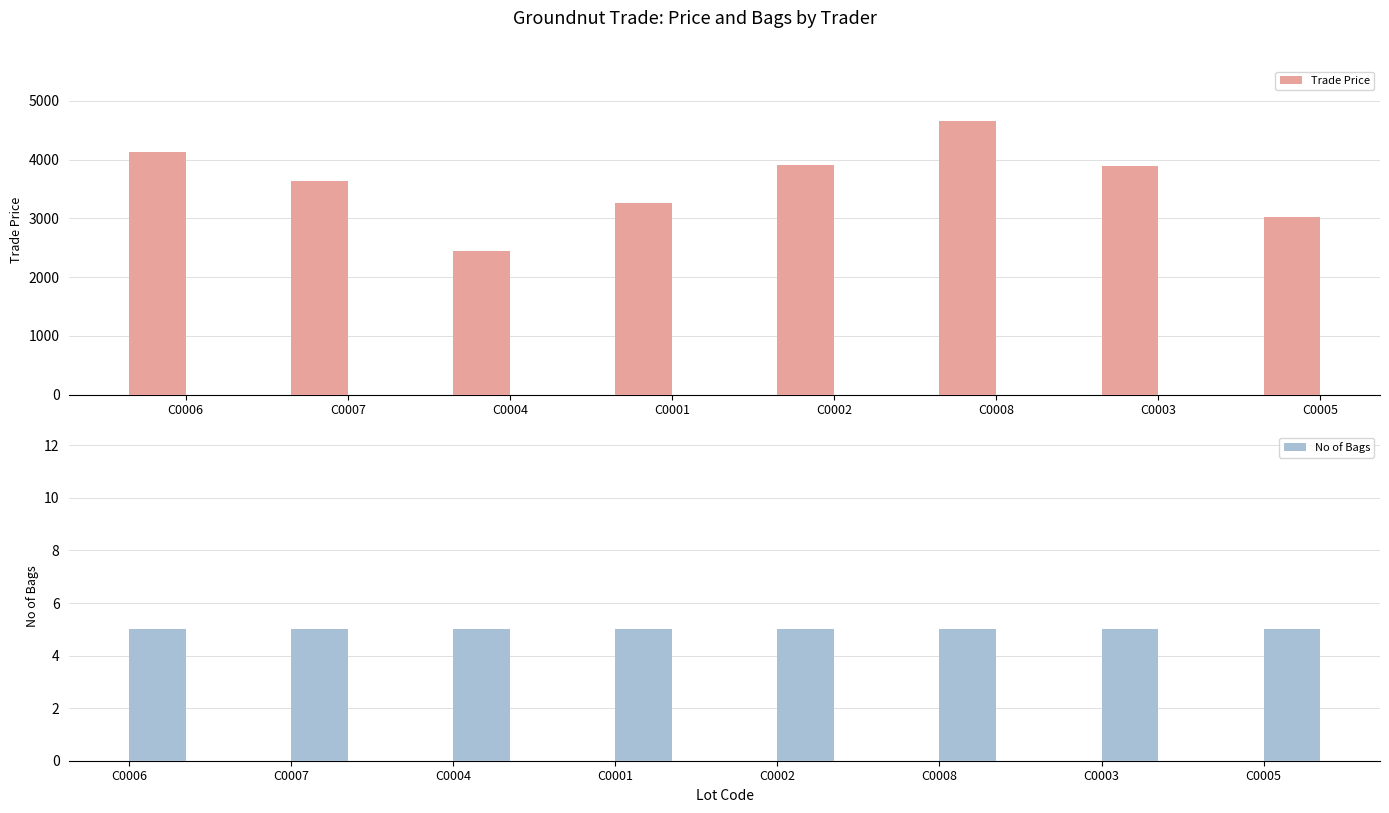

The value of No of Bags at C0007 is 8.4. True or false?

False